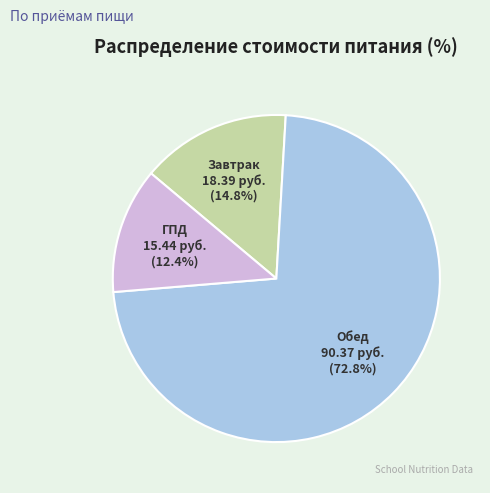

Is there a majority slice in this chart?

Yes